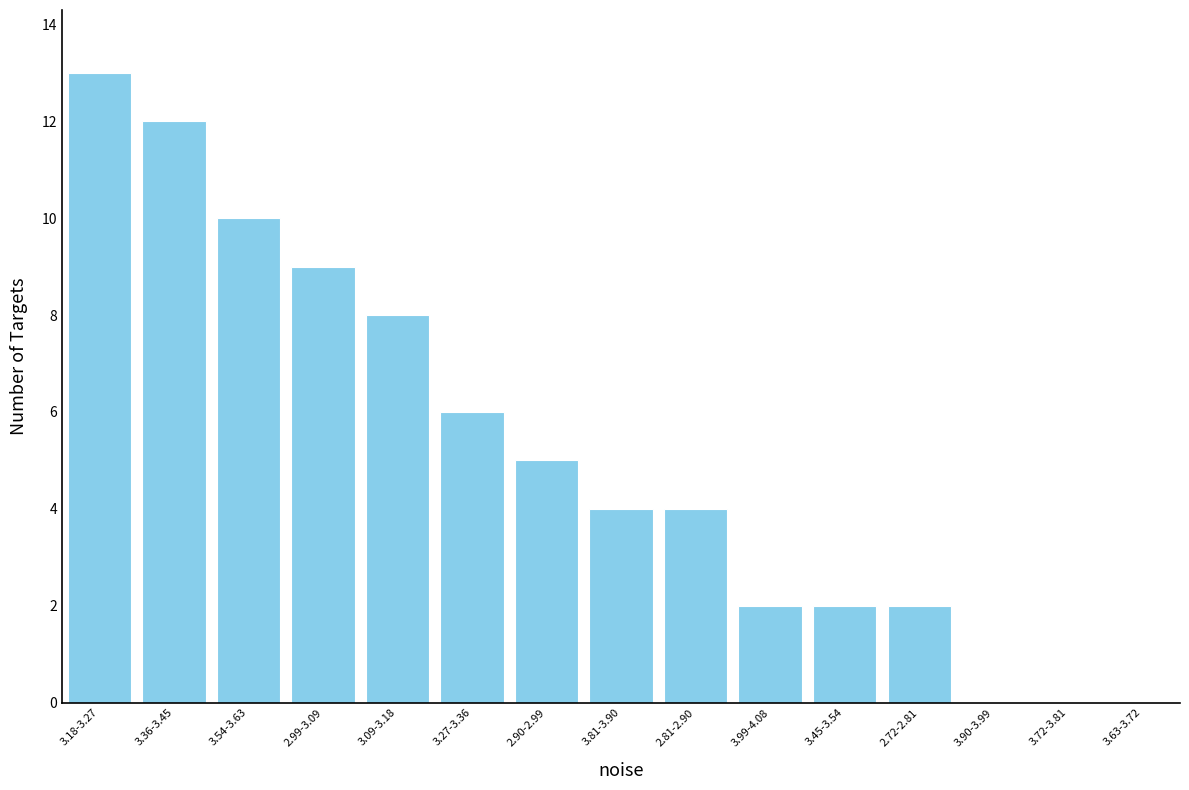

Reading left to right, transcribe all the data shown in this chart.

3.18-3.27=13	3.36-3.45=12	3.54-3.63=10	2.99-3.09=9	3.09-3.18=8	3.27-3.36=6	2.90-2.99=5	3.81-3.90=4	2.81-2.90=4	3.99-4.08=2	3.45-3.54=2	2.72-2.81=2	3.90-3.99=0	3.72-3.81=0	3.63-3.72=0